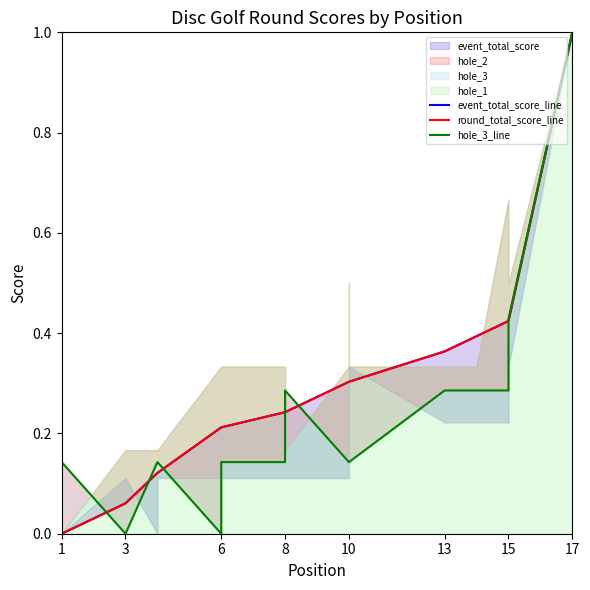

Which series has the widest spread of values?

event_total_score_line